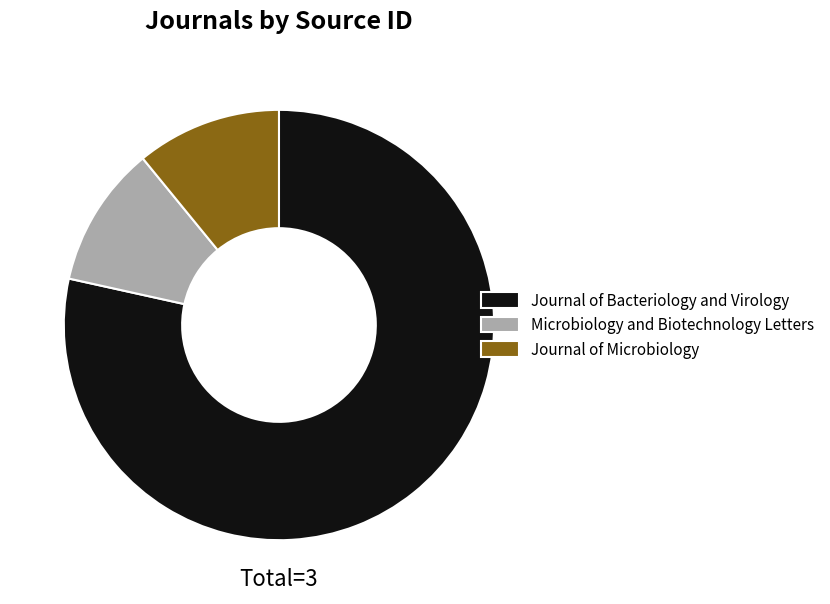

Which category has the biggest portion of the pie?

Journal of Bacteriology and Virology